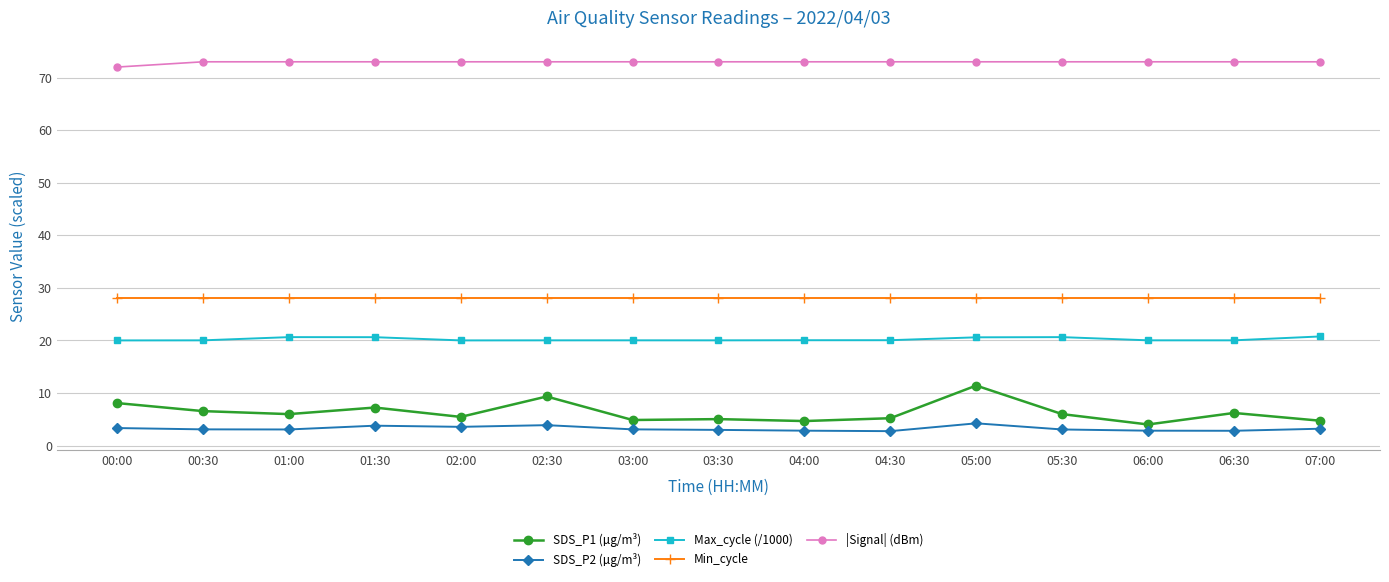

What is the difference between the SDS_P2 (µg/m³) values at 01:30 and 05:30?

0.7